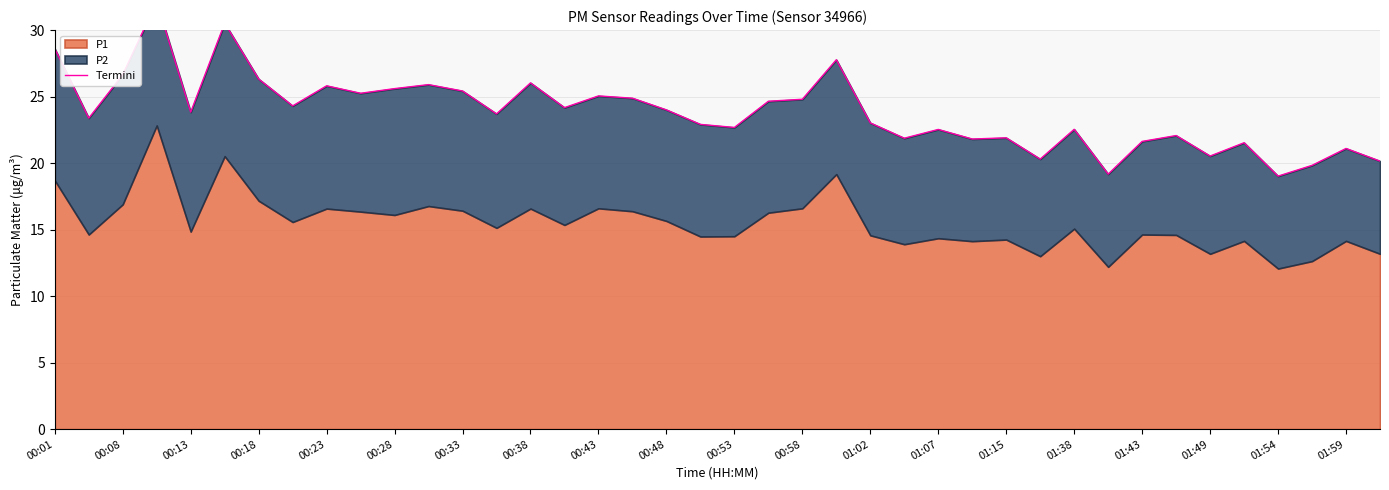

What is the difference between the maximum and minimum values?

13.1